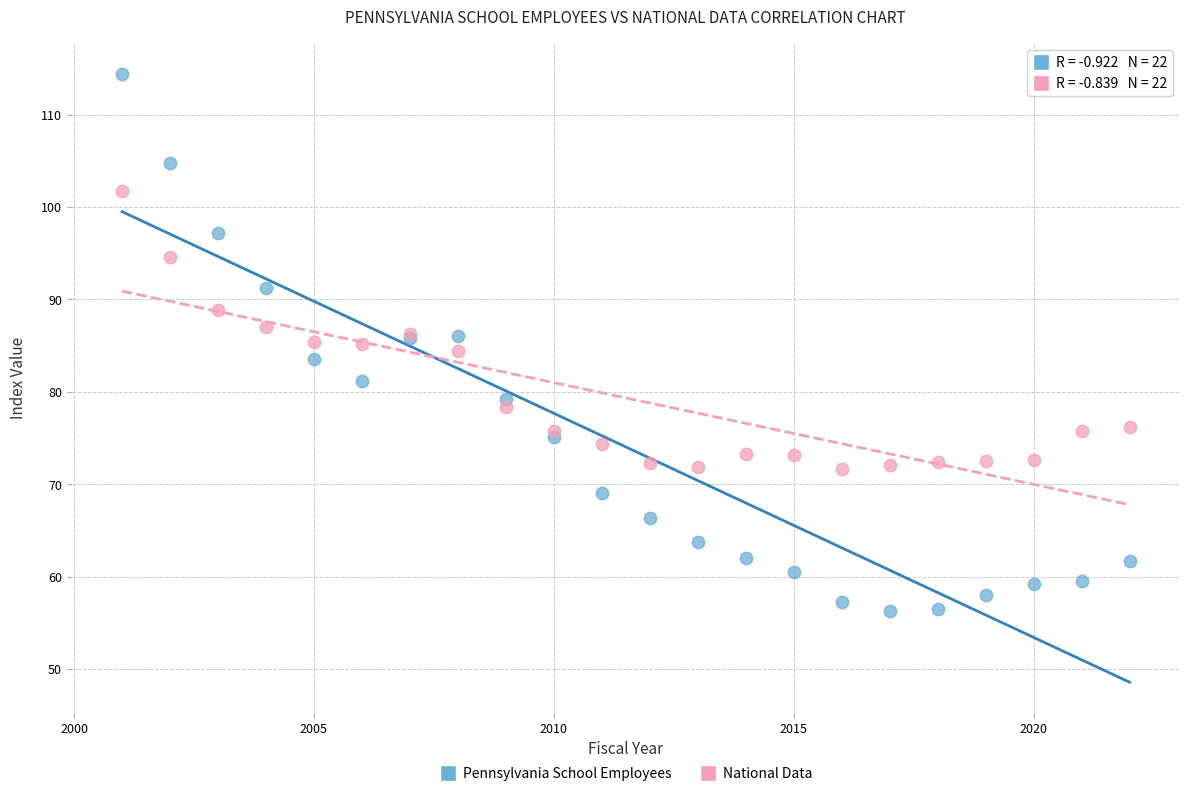

Which series reaches the maximum Y coordinate?

Pennsylvania School Employees